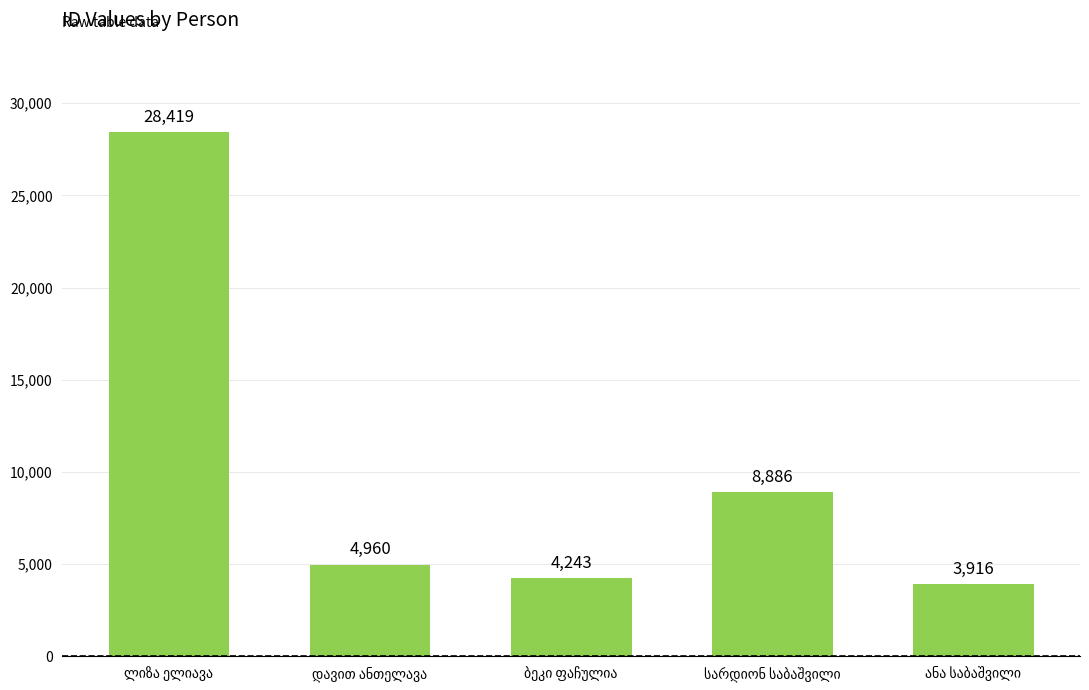

What is the value of the 1st bar from the left?

28419